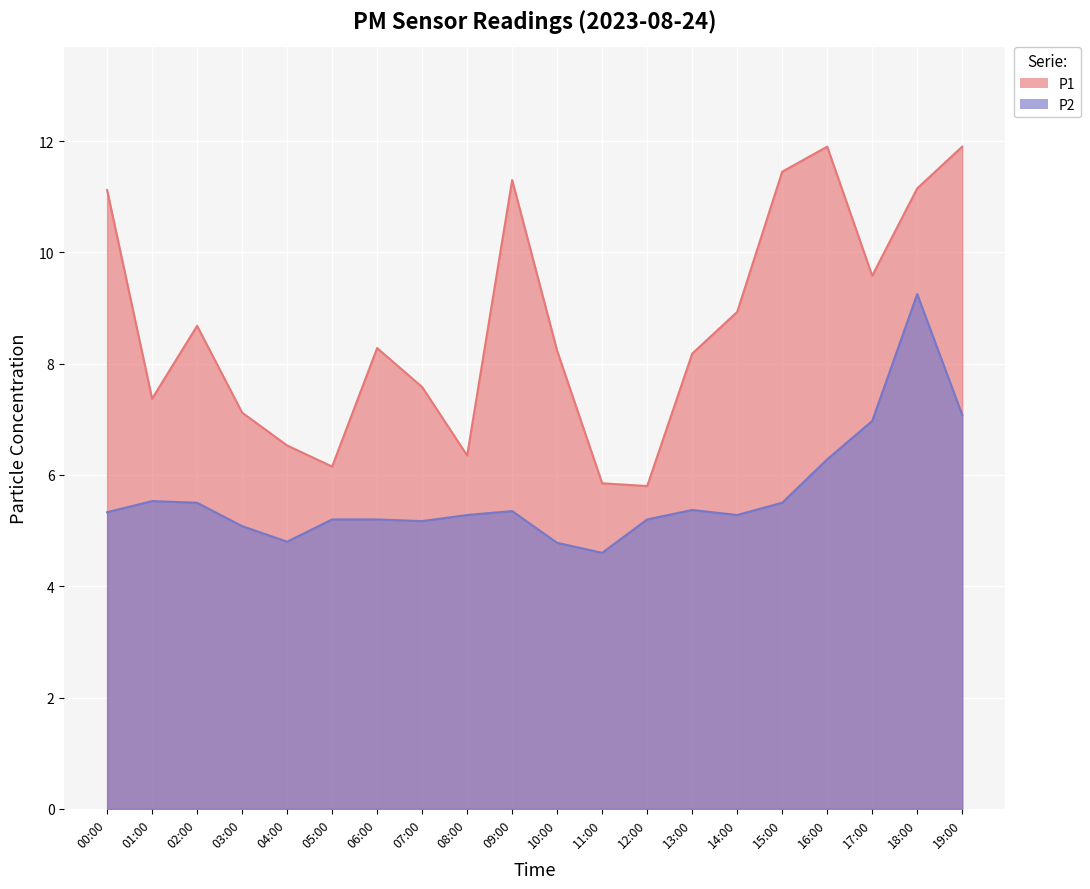

What are all the series names shown in the legend?

P1, P2